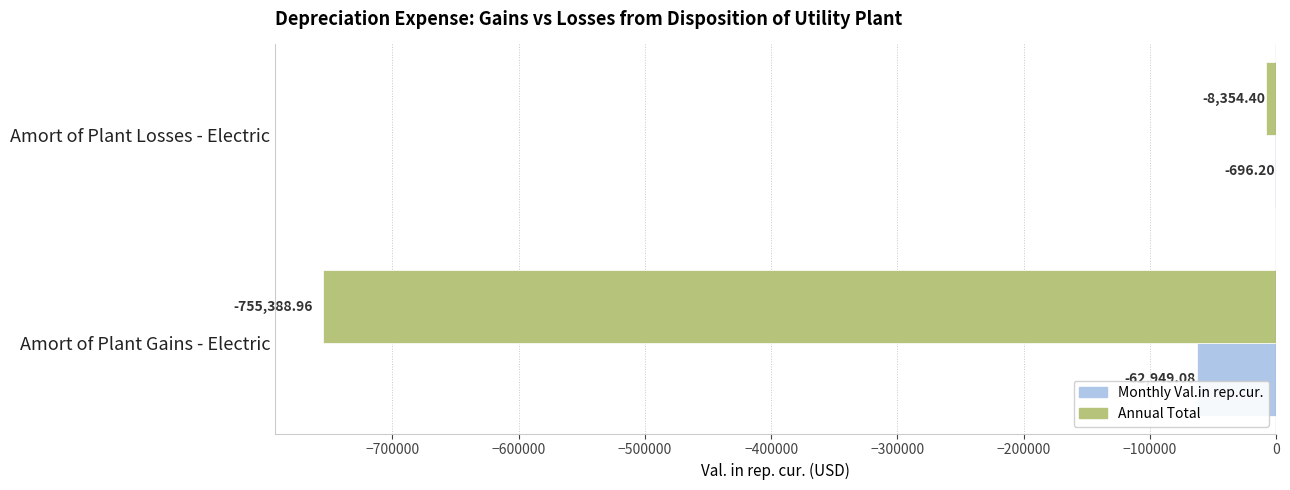

Which category has the highest value in the Monthly Val.in rep.cur. series?

Amort of Plant Losses - Electric